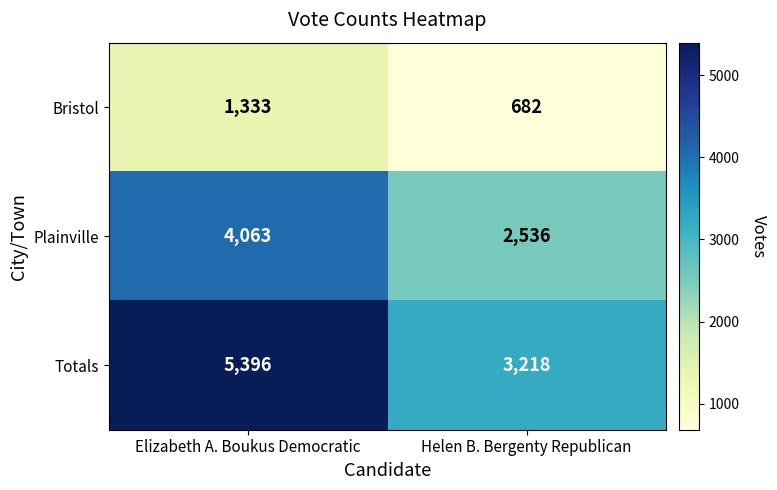

The value of Totals at Elizabeth A. Boukus Democratic is 5396. True or false?

True